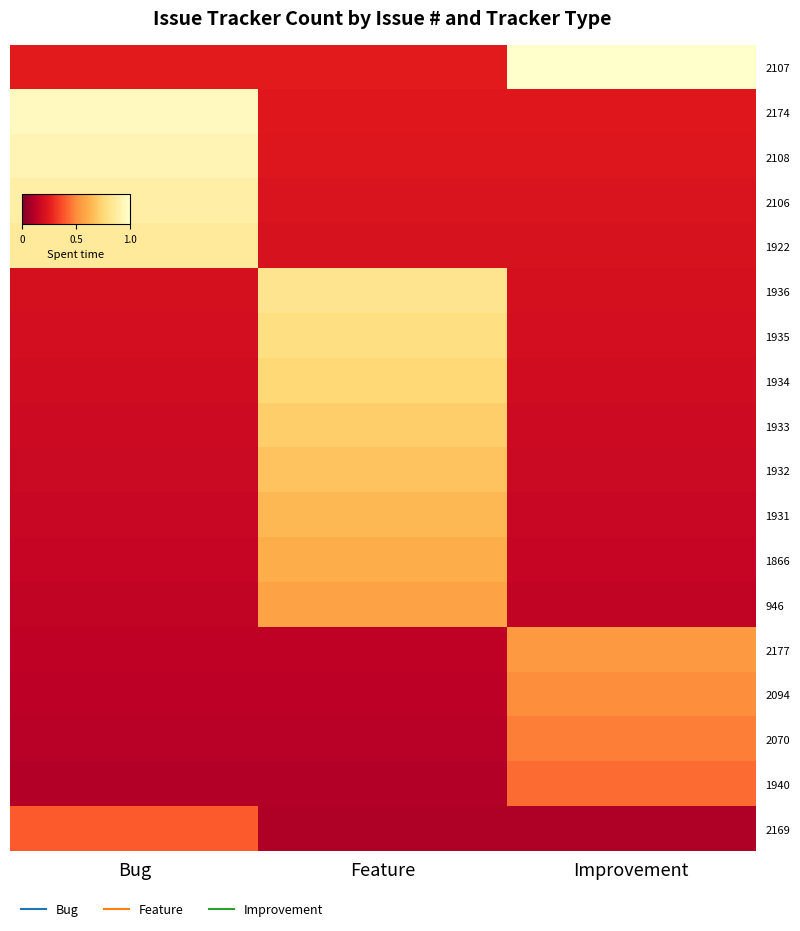

Reading left to right, extract all data points from this chart.

2107: Bug=0.2	Feature=0.2	Improvement=1.0
2174: Bug=1.0	Feature=0.2	Improvement=0.2
2108: Bug=0.9	Feature=0.2	Improvement=0.2
2106: Bug=0.9	Feature=0.2	Improvement=0.2
1922: Bug=0.9	Feature=0.2	Improvement=0.2
1936: Bug=0.2	Feature=0.8	Improvement=0.2
1935: Bug=0.2	Feature=0.8	Improvement=0.2
1934: Bug=0.2	Feature=0.8	Improvement=0.2
1933: Bug=0.2	Feature=0.7	Improvement=0.2
1932: Bug=0.2	Feature=0.7	Improvement=0.2
1931: Bug=0.2	Feature=0.6	Improvement=0.2
1866: Bug=0.2	Feature=0.6	Improvement=0.2
946: Bug=0.1	Feature=0.6	Improvement=0.1
2177: Bug=0.1	Feature=0.1	Improvement=0.5
2094: Bug=0.1	Feature=0.1	Improvement=0.5
2070: Bug=0.1	Feature=0.1	Improvement=0.5
1940: Bug=0.1	Feature=0.1	Improvement=0.4
2169: Bug=0.4	Feature=0.1	Improvement=0.1